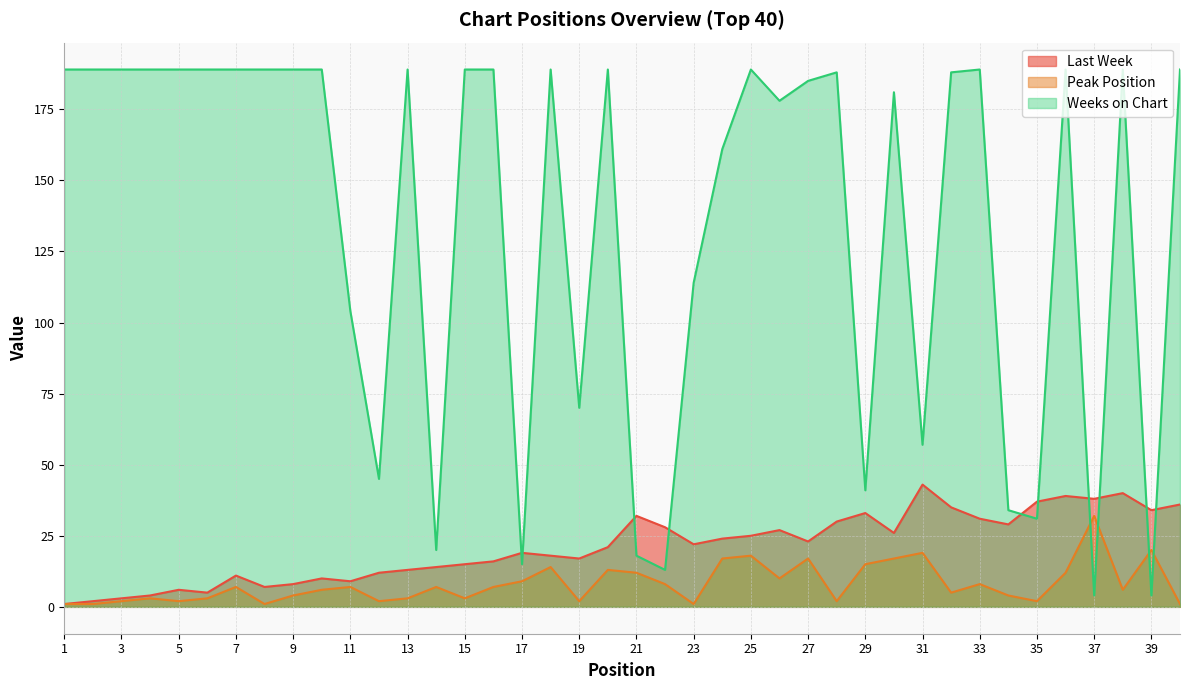

True or false: Last Week and Peak Position cross at least once.

False